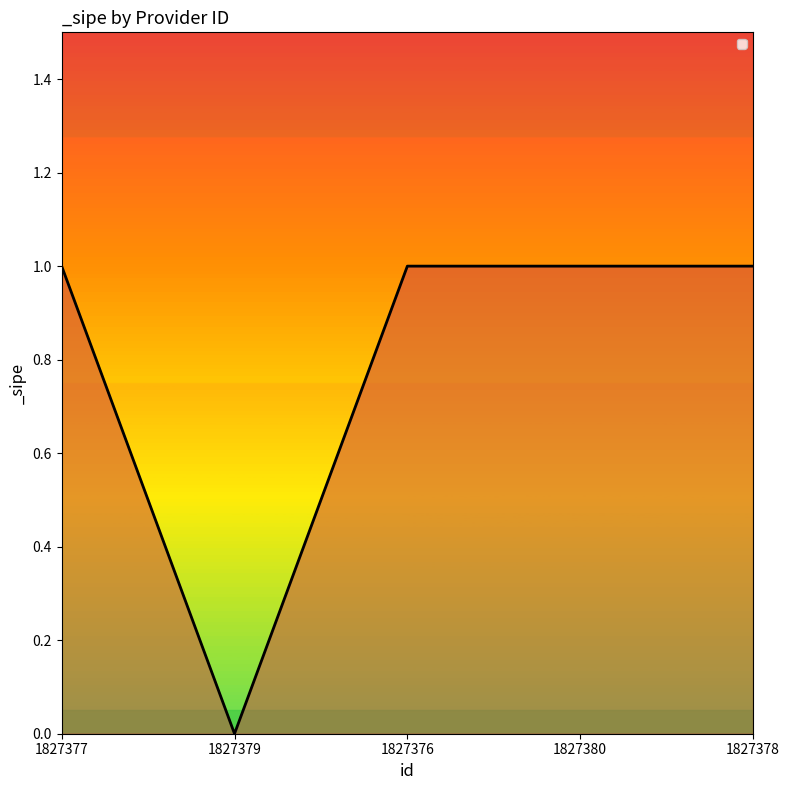

Reading left to right, what are all the values shown in this chart?

1827377=1	1827379=0	1827376=1	1827380=1	1827378=1